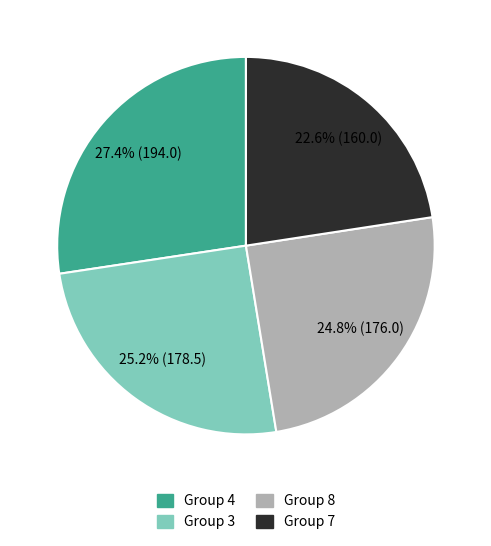

Is there any slice that represents more than half of the pie?

No